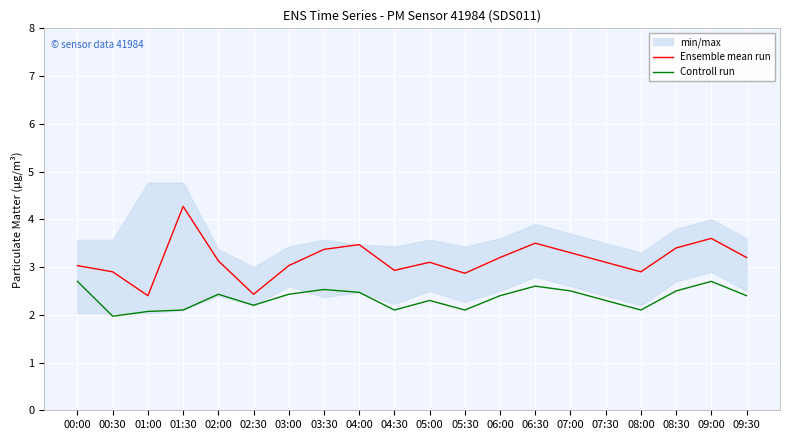

Reading left to right, what are all the values shown in this chart?

Ensemble mean run: 3.0	2.9	2.4	4.3	3.1	2.4	3.0	3.4	3.5	2.9	3.1	2.9	3.2	3.5	3.3	3.1	2.9	3.4	3.6	3.2
Controll run: 2.7	2.0	2.1	2.1	2.4	2.2	2.4	2.5	2.5	2.1	2.3	2.1	2.4	2.6	2.5	2.3	2.1	2.5	2.7	2.4